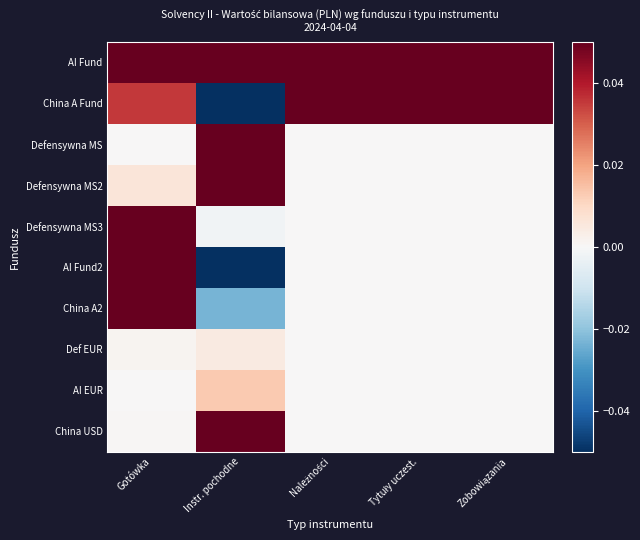

Reading right to left, extract all data points from this chart.

AI Fund: Zobowiązania=1.0	Tytuły uczest.=1.0	Należności=1.0	Instr. pochodne=0.4	Gotówka=0.2
China A Fund: Zobowiązania=0.5	Tytuły uczest.=0.6	Należności=0.8	Instr. pochodne=-1.0	Gotówka=0.0
Defensywna MS: Zobowiązania=0.0	Tytuły uczest.=0.0	Należności=0.0	Instr. pochodne=0.6	Gotówka=0.0
Defensywna MS2: Zobowiązania=0.0	Tytuły uczest.=0.0	Należności=0.0	Instr. pochodne=0.7	Gotówka=0.0
Defensywna MS3: Zobowiązania=0.0	Tytuły uczest.=0.0	Należności=0.0	Instr. pochodne=-0.0	Gotówka=0.1
AI Fund2: Zobowiązania=0.0	Tytuły uczest.=0.0	Należności=0.0	Instr. pochodne=-0.3	Gotówka=1.0
China A2: Zobowiązania=0.0	Tytuły uczest.=0.0	Należności=0.0	Instr. pochodne=-0.0	Gotówka=0.5
Def EUR: Zobowiązania=0.0	Tytuły uczest.=0.0	Należności=0.0	Instr. pochodne=0.0	Gotówka=0.0
AI EUR: Zobowiązania=0.0	Tytuły uczest.=0.0	Należności=0.0	Instr. pochodne=0.0	Gotówka=0.0
China USD: Zobowiązania=0.0	Tytuły uczest.=0.0	Należności=0.0	Instr. pochodne=0.1	Gotówka=0.0